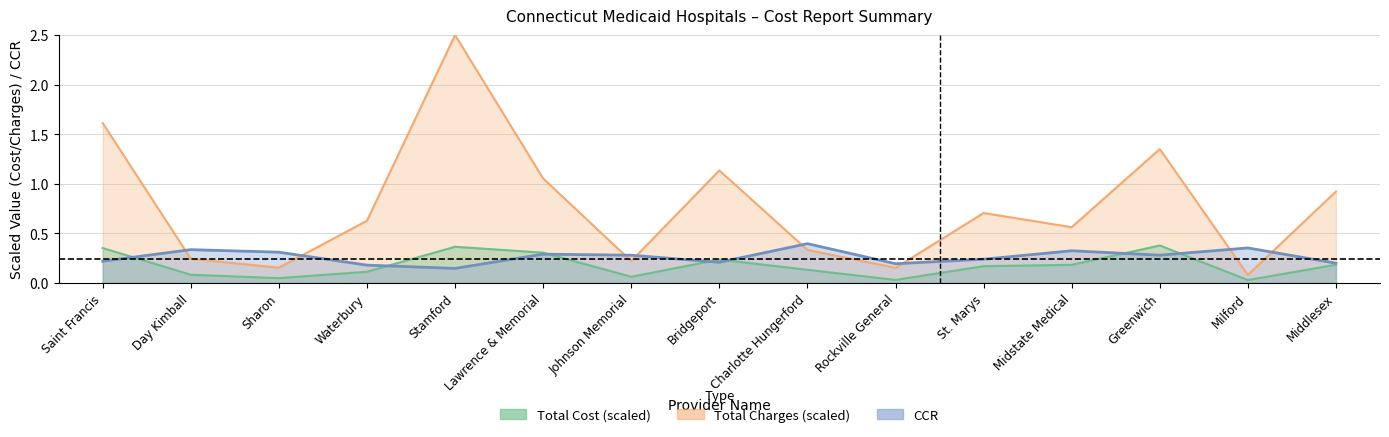

What is the sum of all CCR values?

3.9